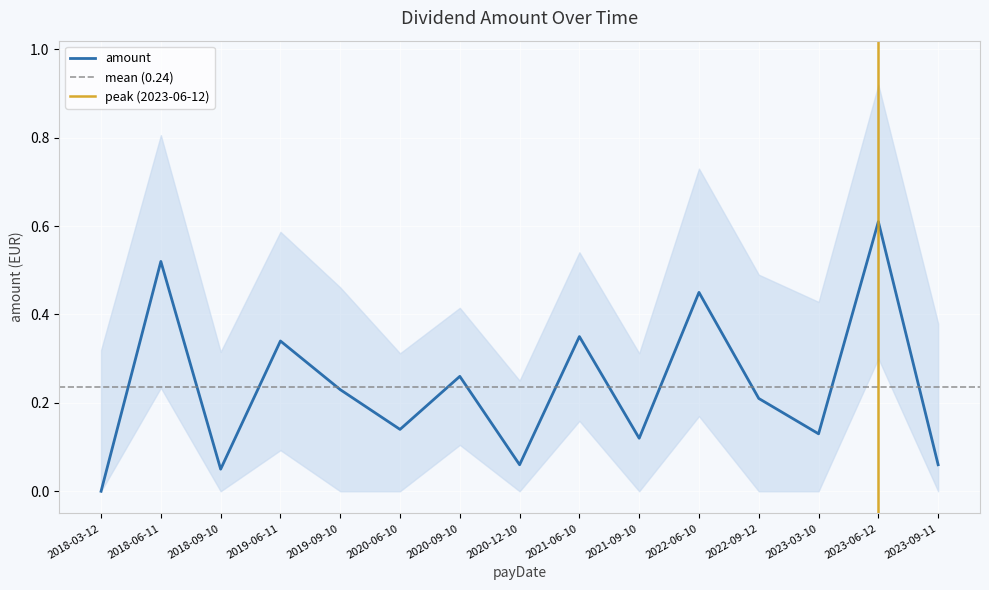

What is the label of the 8th point from the left?

2020-12-10